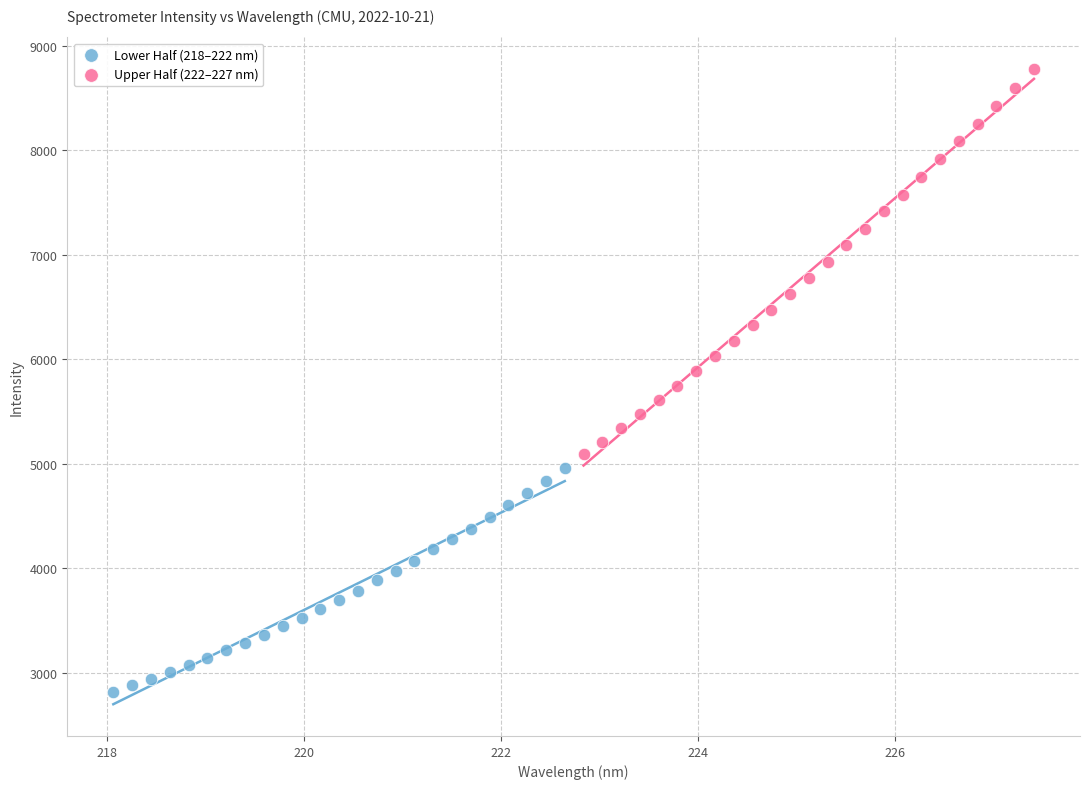

Which series has the widest spread of Y values?

Upper Half (222–227 nm)